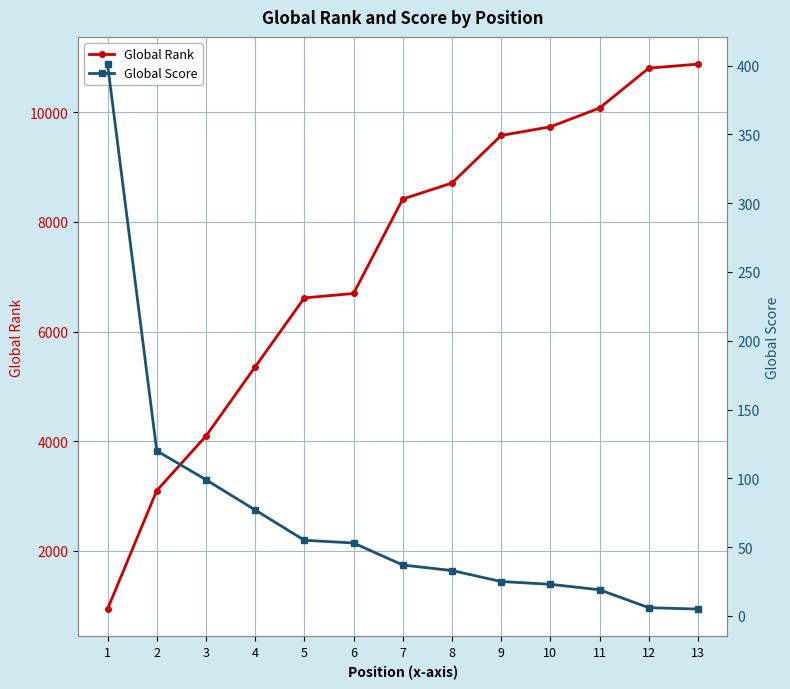

True or false: Global Score has more than 0 points higher than both neighbors.

False